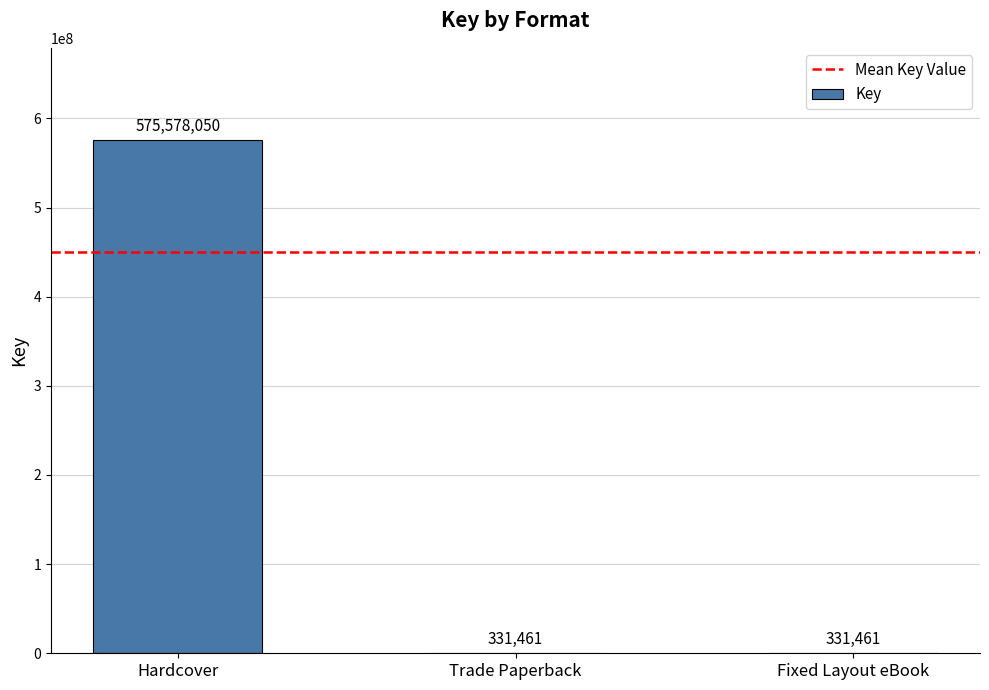

At which category does the chart reach its peak across all series?

Hardcover